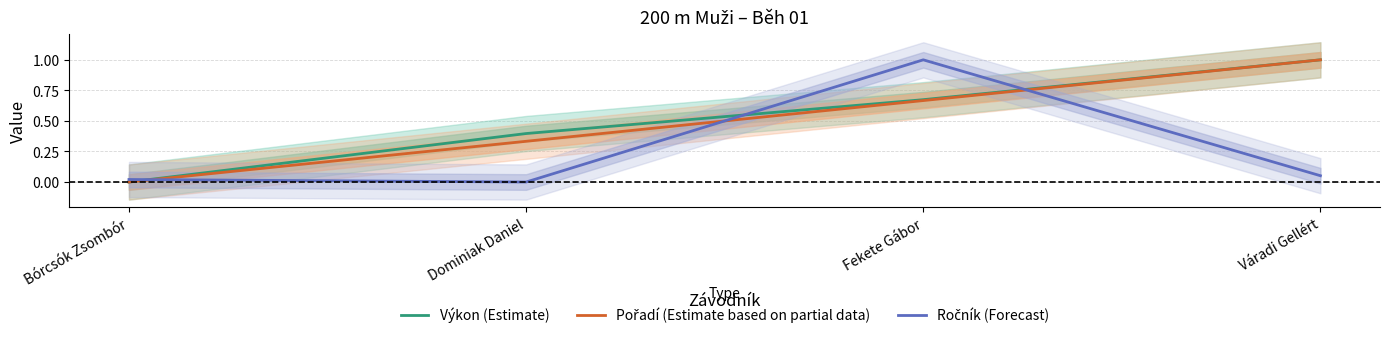

Rank the series by their maximum value, from highest to lowest.

Výkon (Estimate), Pořadí (Estimate based on partial data), Ročník (Forecast)